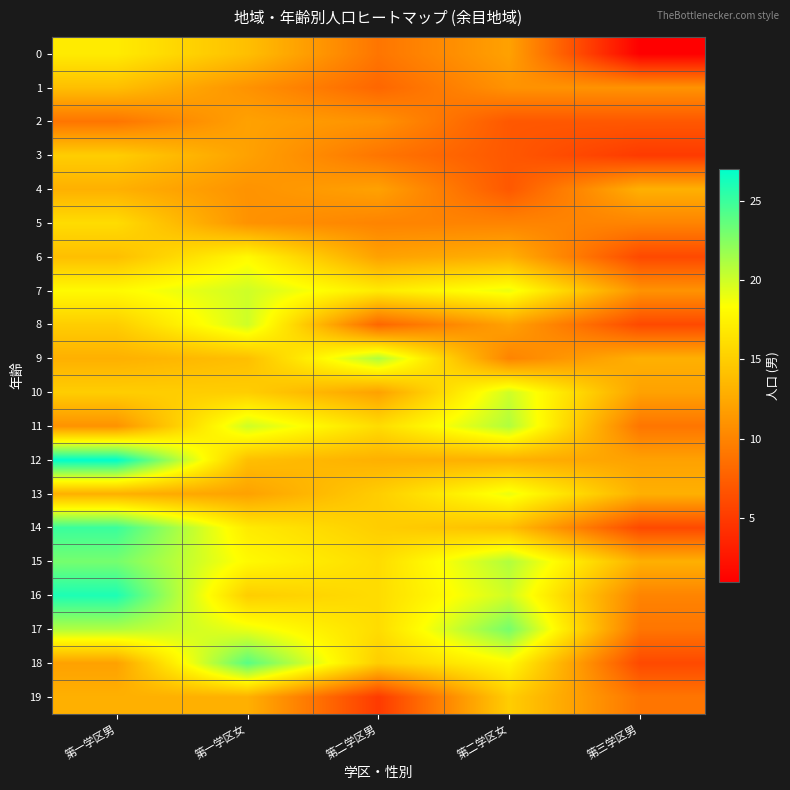

List the series in order of their peak value, lowest first.

2, 4, 1, 3, 19, 5, 0, 6, 13, 7, 8, 10, 9, 11, 15, 17, 18, 14, 16, 12